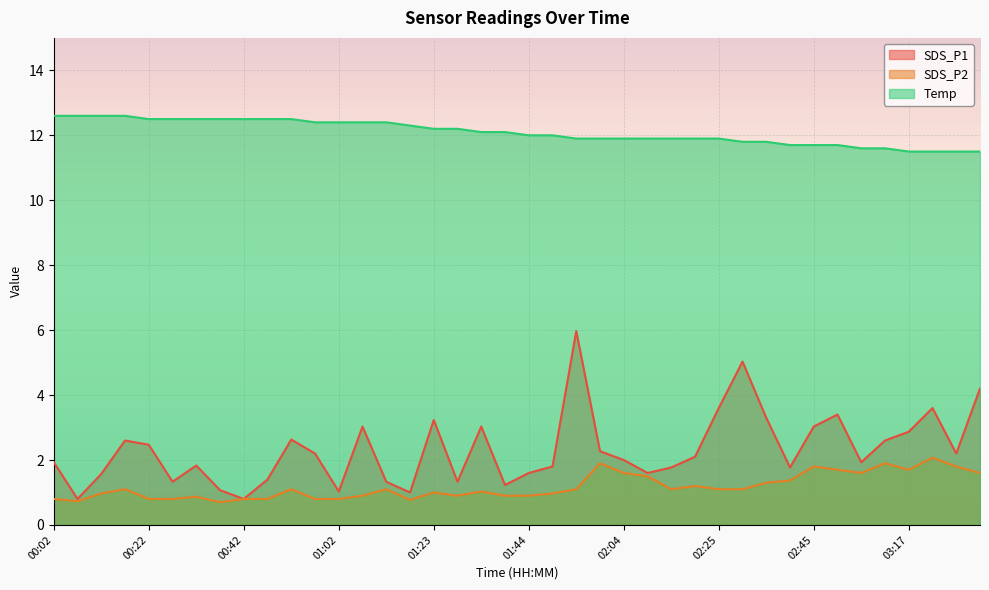

How many interior local valleys does the SDS_P1 series have?

11